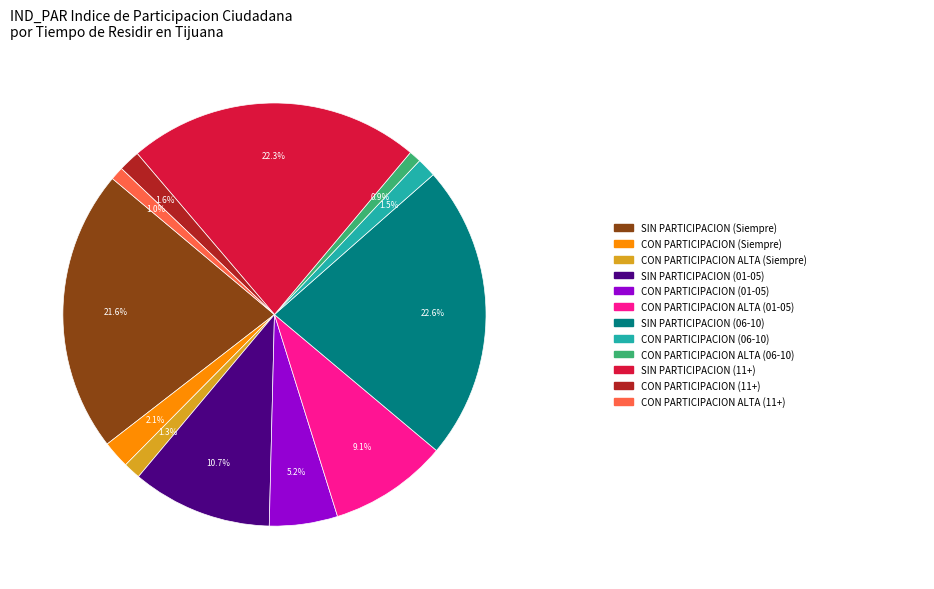

Does any single category account for the majority?

No